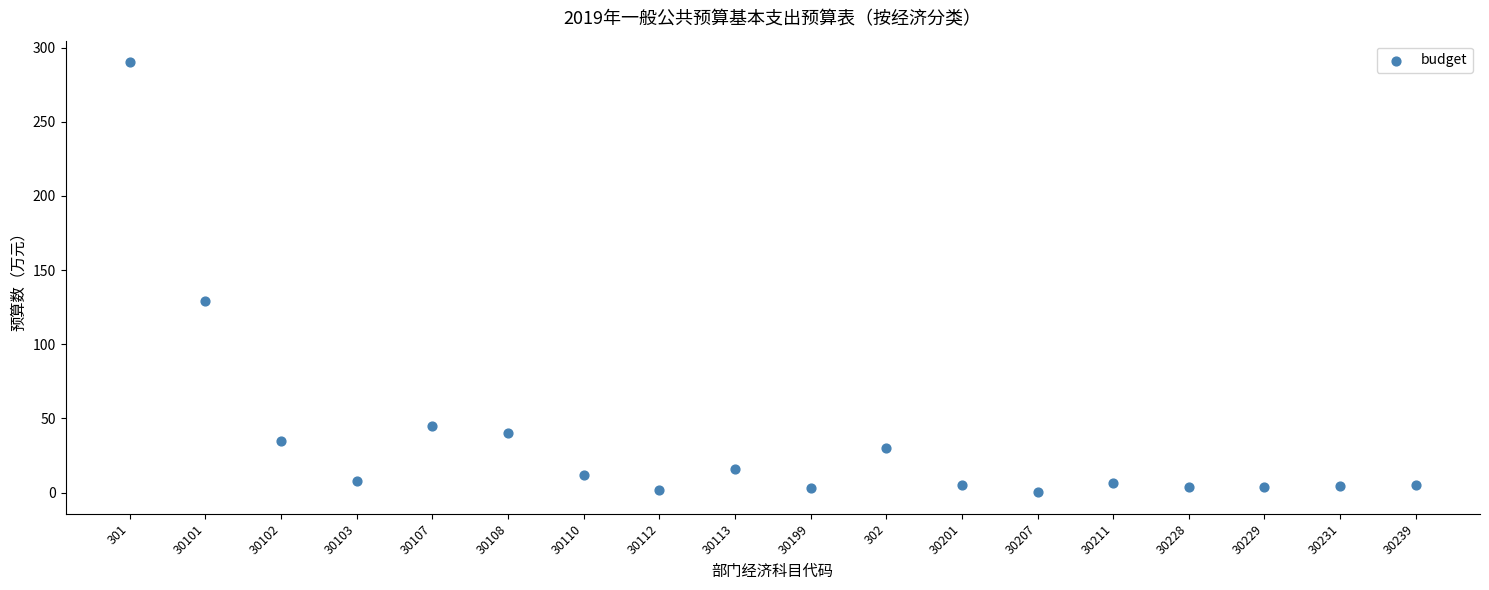

What Y value in the scatter plot is closest to 145?

128.9